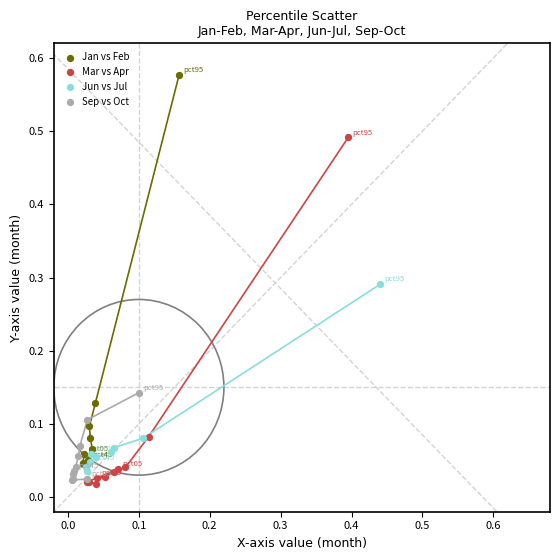

Which series reaches the maximum Y coordinate?

Jan vs Feb